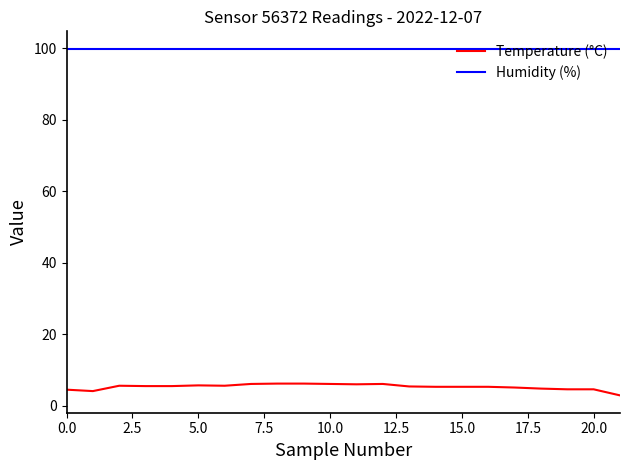

List the series in order of their peak value, highest first.

Humidity (%), Temperature (°C)